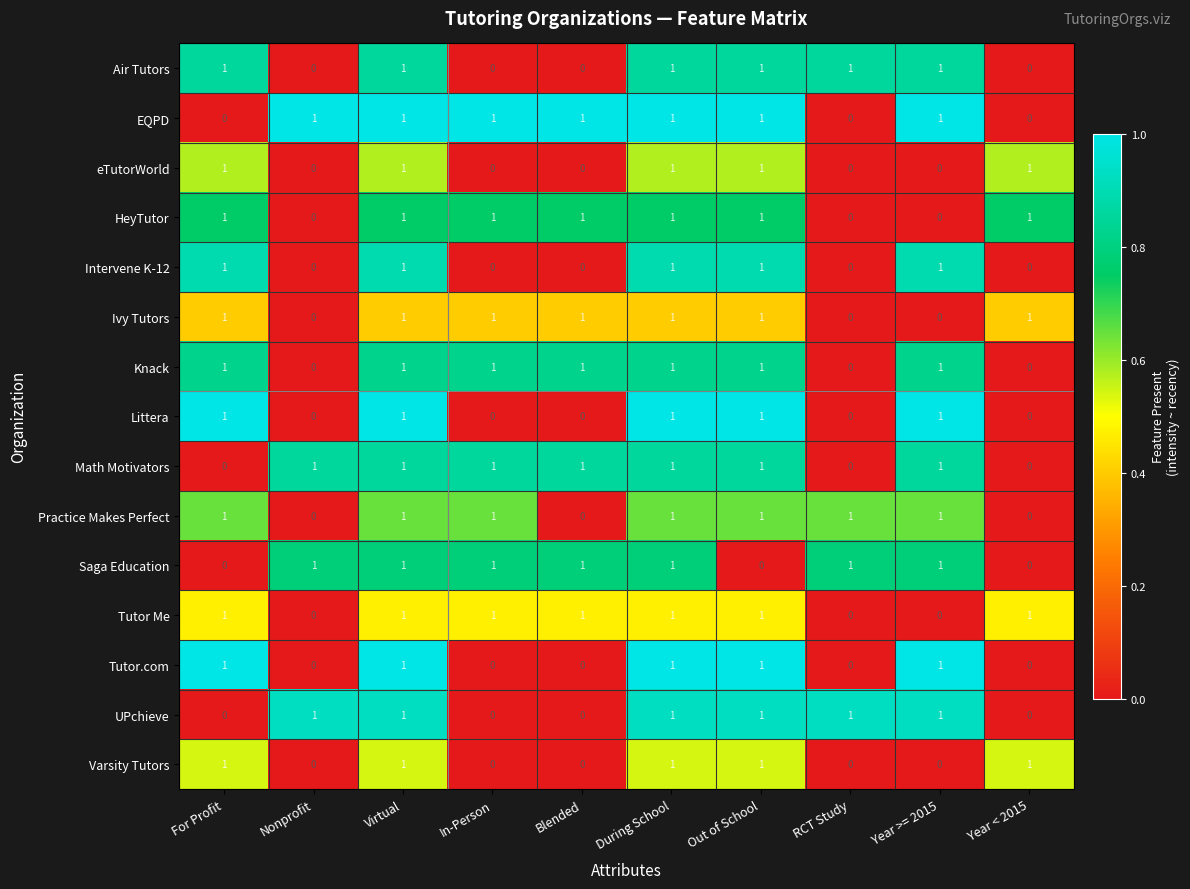

The value of Ivy Tutors at In-Person is 1. True or false?

True